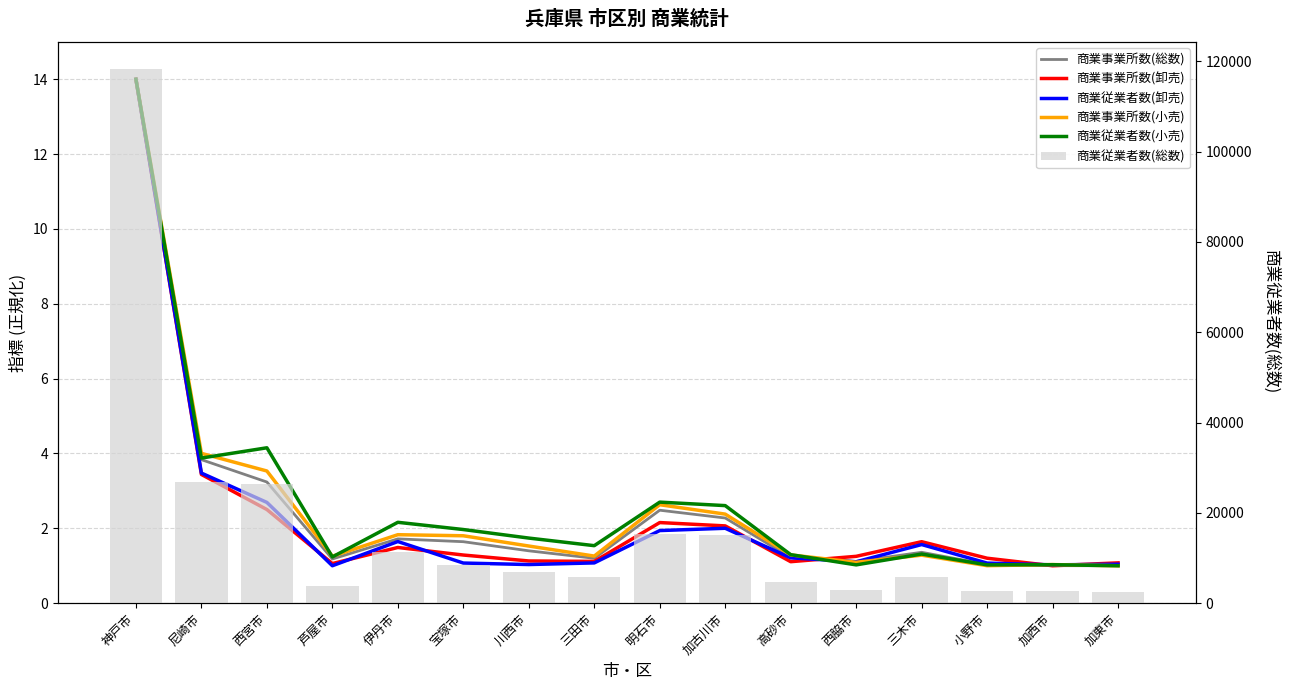

What are all the series names shown in the legend?

商業事業所数(総数), 商業事業所数(卸売), 商業従業者数(卸売), 商業事業所数(小売), 商業従業者数(小売), 商業従業者数(総数)